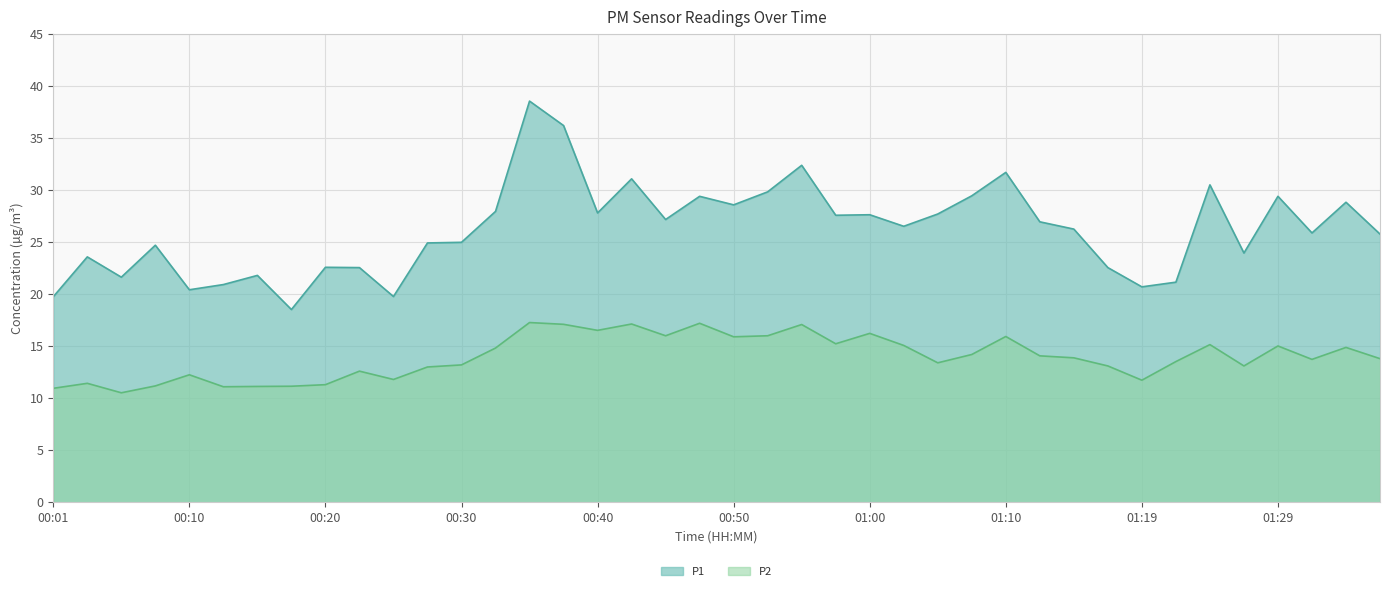

Reading left to right, list all the values displayed in this chart.

P1: 19.8	23.6	21.6	24.7	20.4	20.9	21.8	18.5	22.6	22.6	19.8	24.9	25.0	27.9	38.5	36.2	27.8	31.1	27.2	29.4	28.6	29.8	32.4	27.6	27.6	26.5	27.7	29.4	31.7	26.9	26.2	22.6	20.7	21.1	30.5	23.9	29.4	25.9	28.8	25.8
P2: 10.9	11.4	10.5	11.2	12.2	11.1	11.1	11.2	11.3	12.6	11.8	13.0	13.2	14.8	17.3	17.1	16.5	17.1	16.0	17.2	15.9	16.0	17.1	15.2	16.2	15.1	13.4	14.2	15.9	14.1	13.9	13.1	11.7	13.5	15.2	13.1	15.0	13.7	14.9	13.8